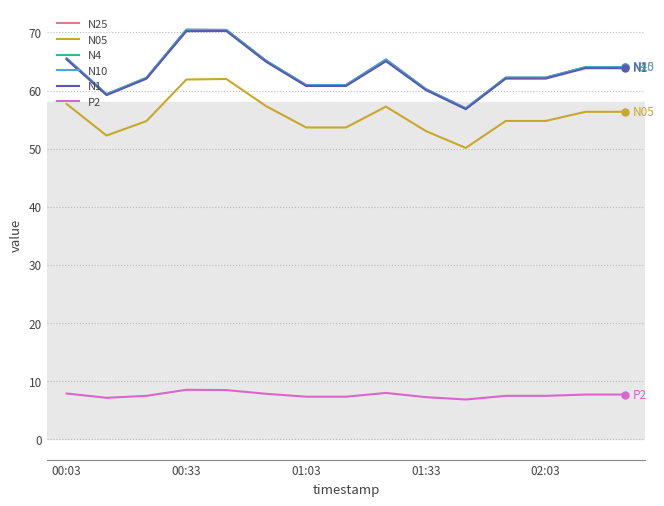

True or false: N4 has more than 1 interior local peaks.

True